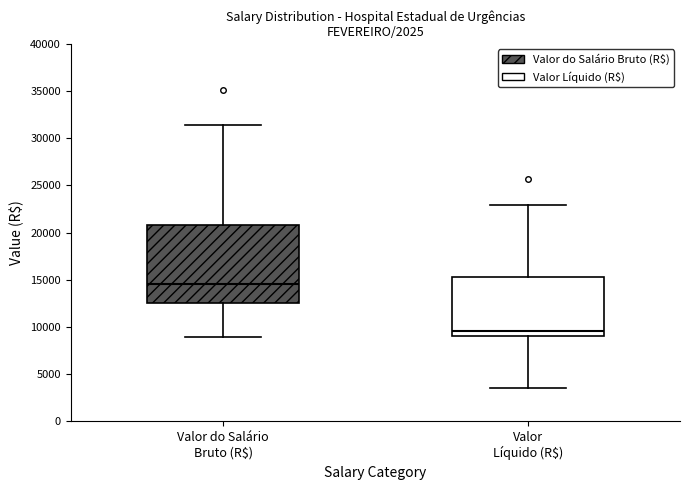

Reading left to right, read every box against the y-axis: the position of its median line, the range the box covers, and the ends of its whiskers. The values are not printed on the chart, so give them approximately, as read against the axis.

Valor do Salário Bruto (R$): median 14500, box 12500 to 21000, whiskers 9000 to 31500
Valor Líquido (R$): median 9500, box 9000 to 15500, whiskers 3500 to 23000